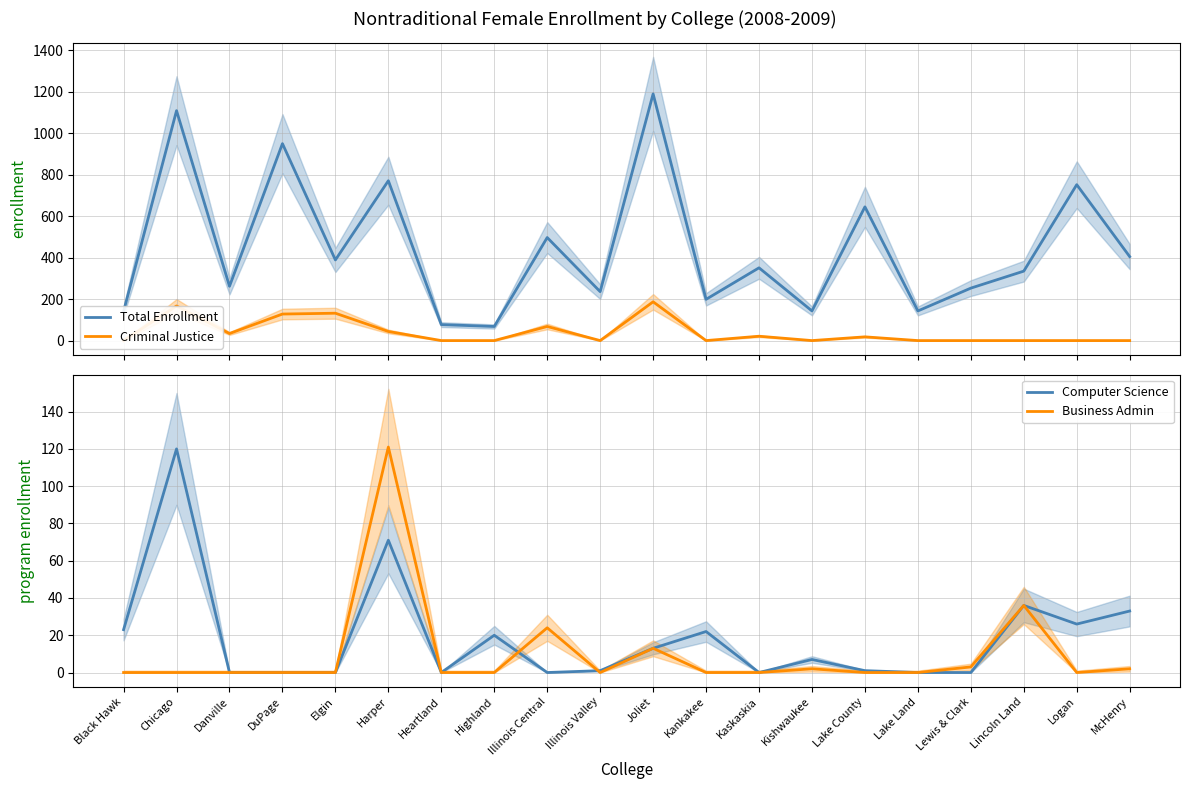

What is the sum of all Computer Science values?

373